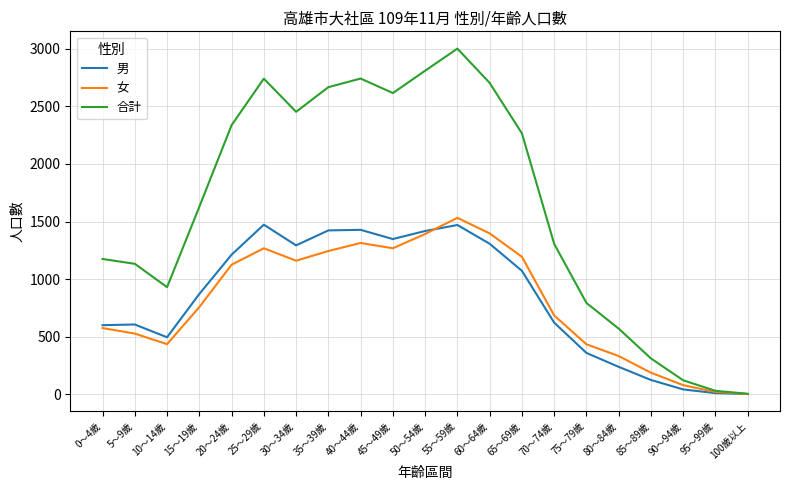

The value of 男 at 20～24歲 is 1212. True or false?

True